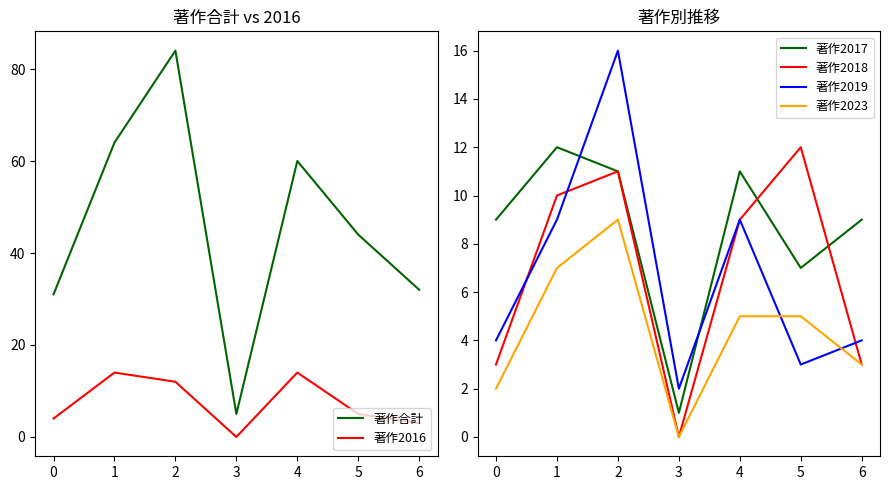

Rank the series at 2 from lowest to highest value.

著作2023, 著作2017, 著作2018, 著作2016, 著作2019, 著作合計